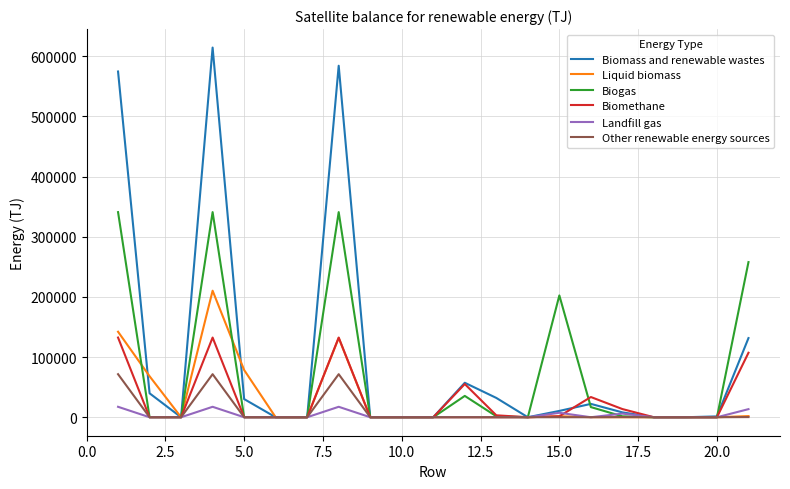

Count the number of categories in the chart.

21